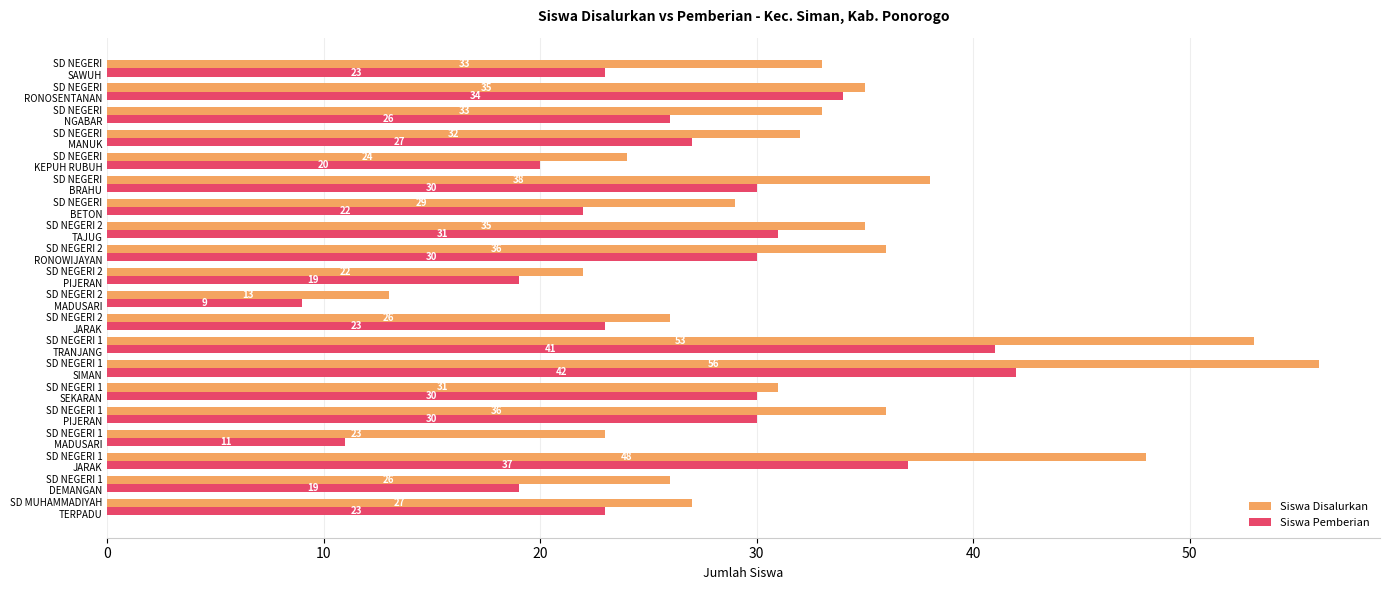

List the series in order of their peak value, lowest first.

Siswa Pemberian, Siswa Disalurkan